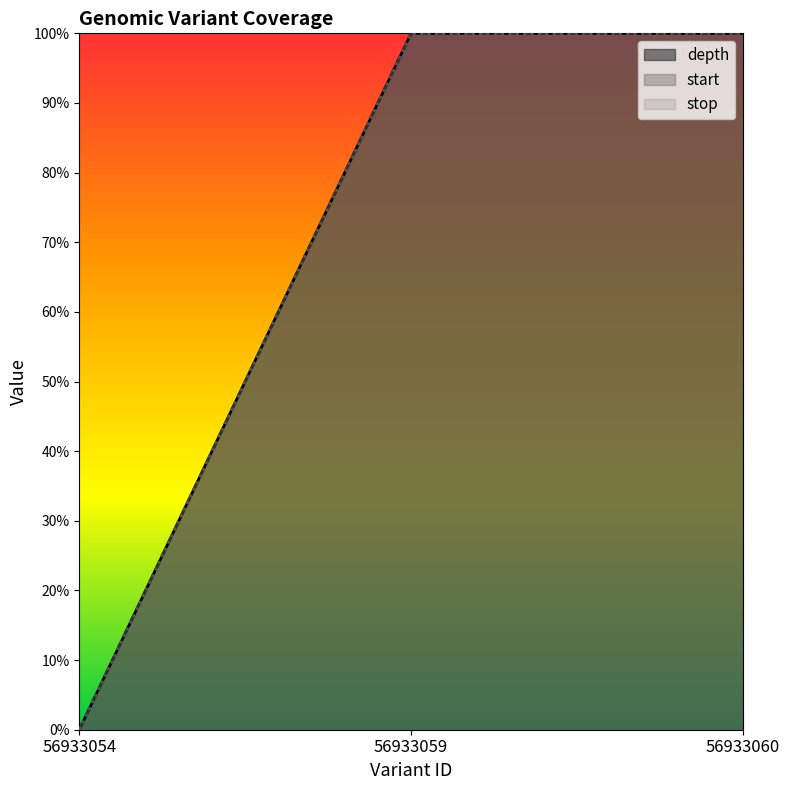

The depth series shows 0.3 at 56933060. True or false?

False